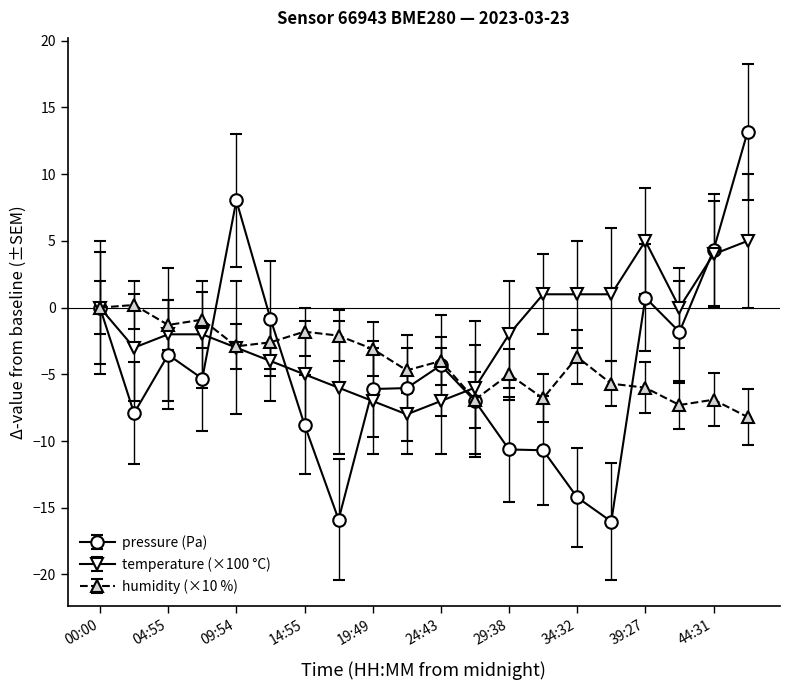

What is the minimum value for pressure (Pa)?

-16.0